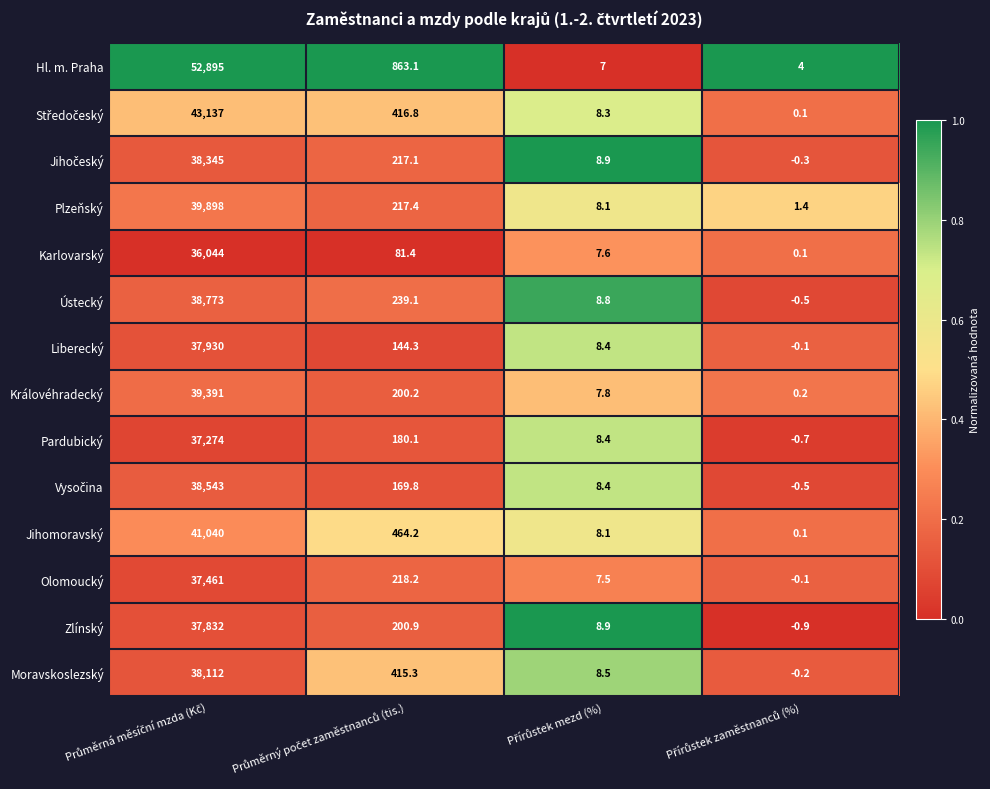

Which series has the widest spread of values?

Hl. m. Praha